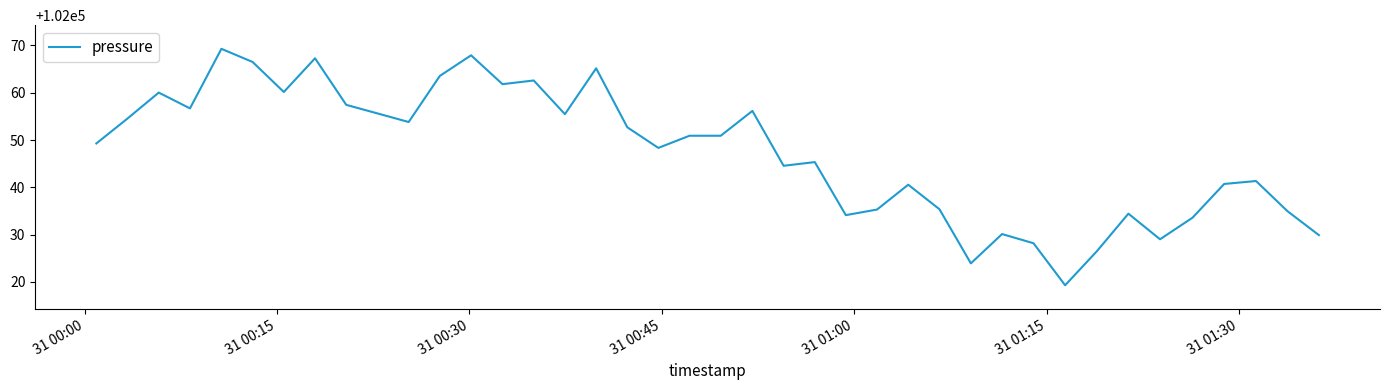

What is the greatest value displayed?

102069.3